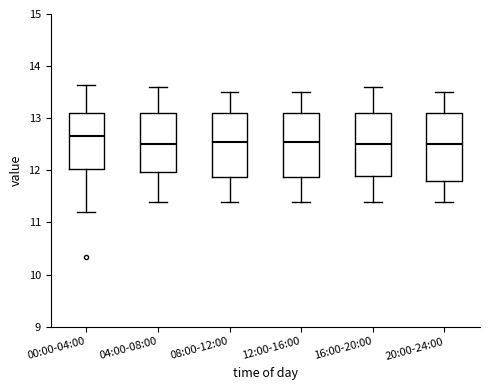

Reading left to right, read every box against the y-axis: the position of its median line, the range the box covers, and the ends of its whiskers. The values are not printed on the chart, so give them approximately, as read against the axis.

00:00-04:00: median 12.7, box 12.0 to 13.1, whiskers 11.2 to 13.6
04:00-08:00: median 12.5, box 12.0 to 13.1, whiskers 11.4 to 13.6
08:00-12:00: median 12.6, box 11.9 to 13.1, whiskers 11.4 to 13.5
12:00-16:00: median 12.6, box 11.9 to 13.1, whiskers 11.4 to 13.5
16:00-20:00: median 12.5, box 11.9 to 13.1, whiskers 11.4 to 13.6
20:00-24:00: median 12.5, box 11.8 to 13.1, whiskers 11.4 to 13.5